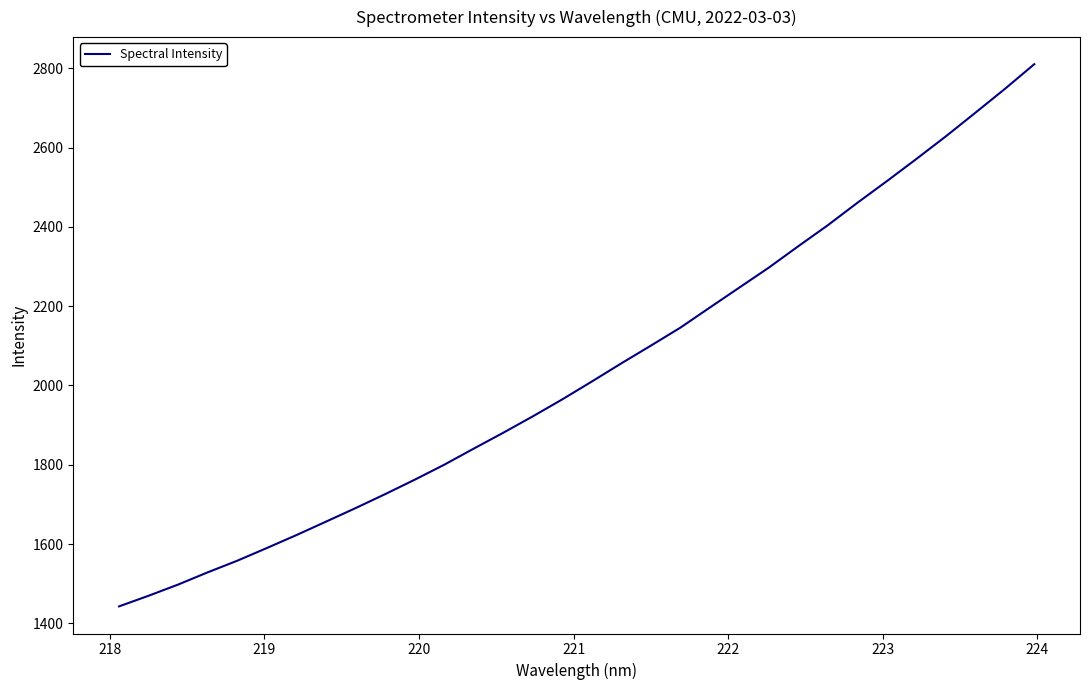

What is the maximum value shown in the chart?

2810.3